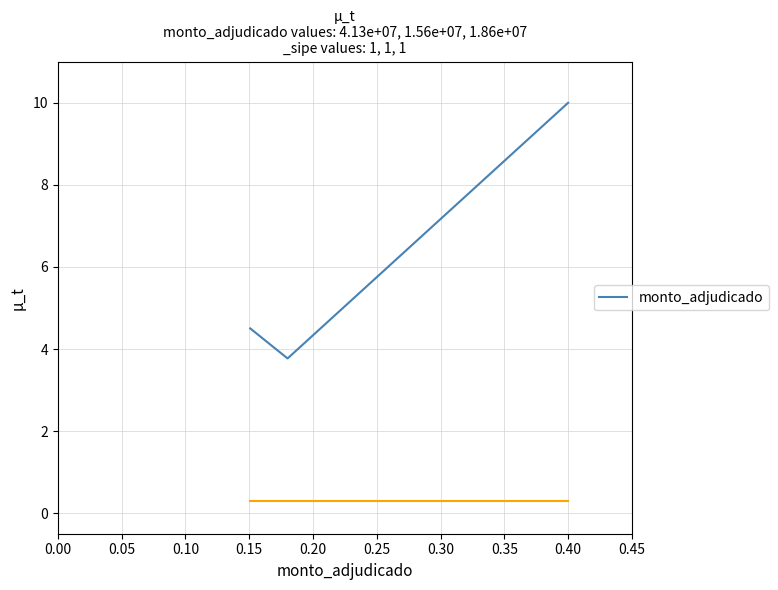

What is the sum of all values?

18.3